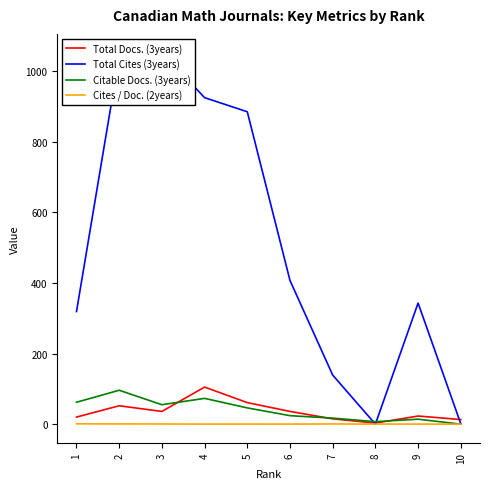

What is the difference between the Total Docs. (3years) values at 8 and 6?

33.0